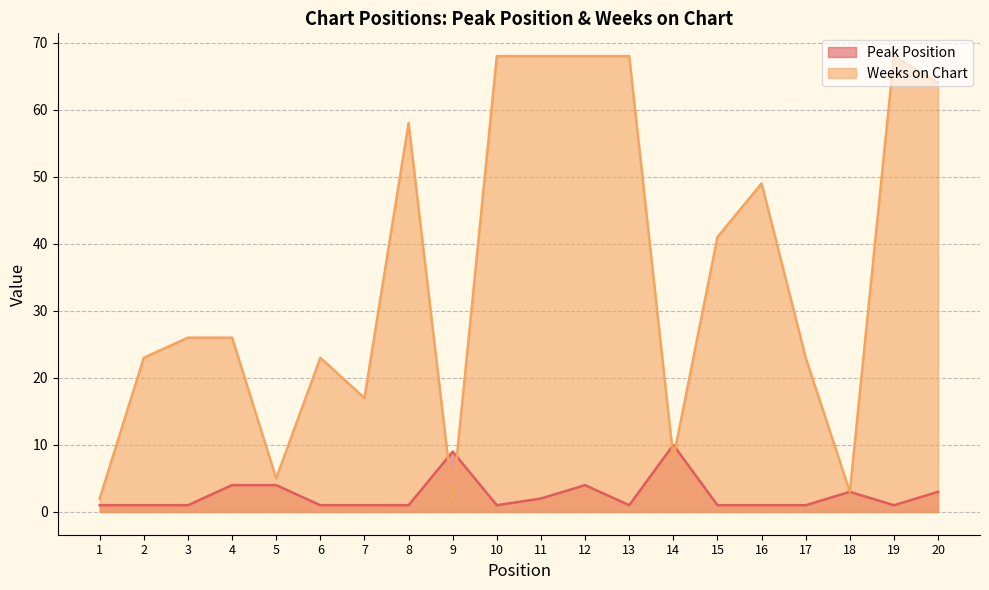

Reading left to right, list all the values displayed in this chart.

Peak Position: 1=1	2=1	3=1	4=4	5=4	6=1	7=1	8=1	9=9	10=1	11=2	12=4	13=1	14=10	15=1	16=1	17=1	18=3	19=1	20=3
Weeks on Chart: 1=2	2=23	3=26	4=26	5=5	6=23	7=17	8=58	9=2	10=68	11=68	12=68	13=68	14=8	15=41	16=49	17=23	18=3	19=68	20=64